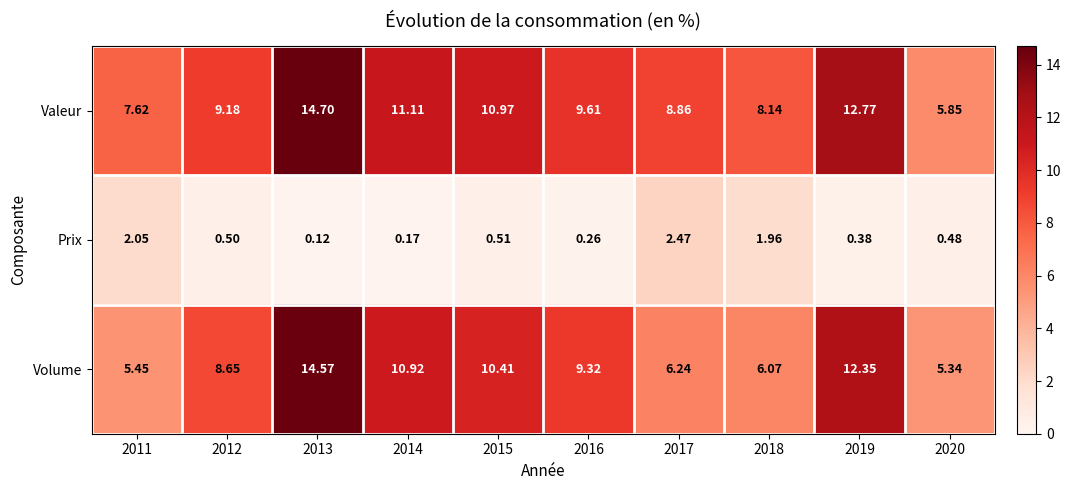

Is the value of Prix at 2012 greater than the value of Valeur at 2011?

No